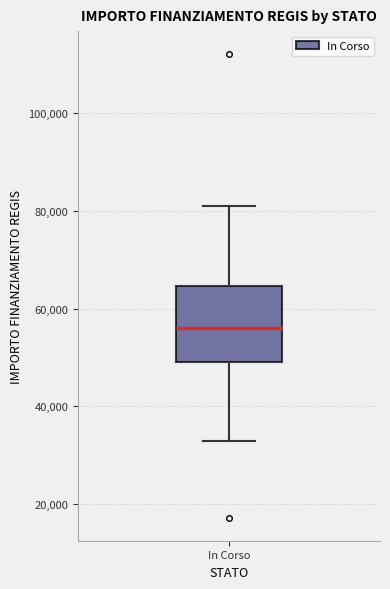

Where does the lower whisker of the box for In Corso end on the y-axis? The values are not printed on the chart, so give them approximately, as read against the axis.

32000